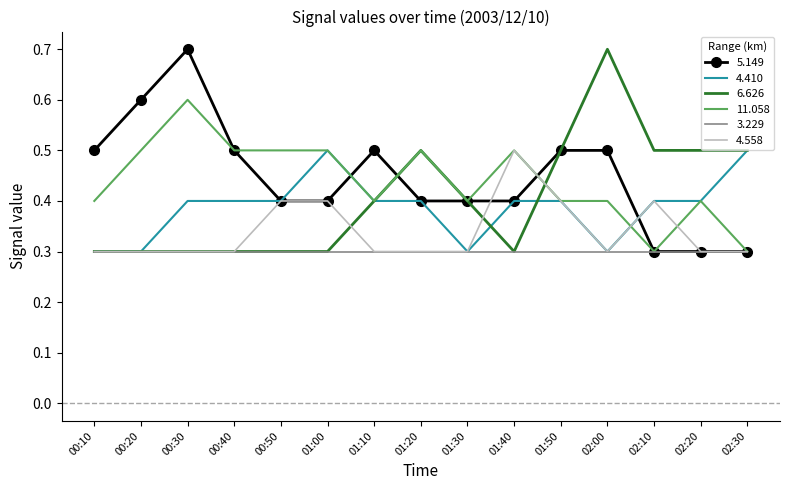

What position from the right is 01:40?

6